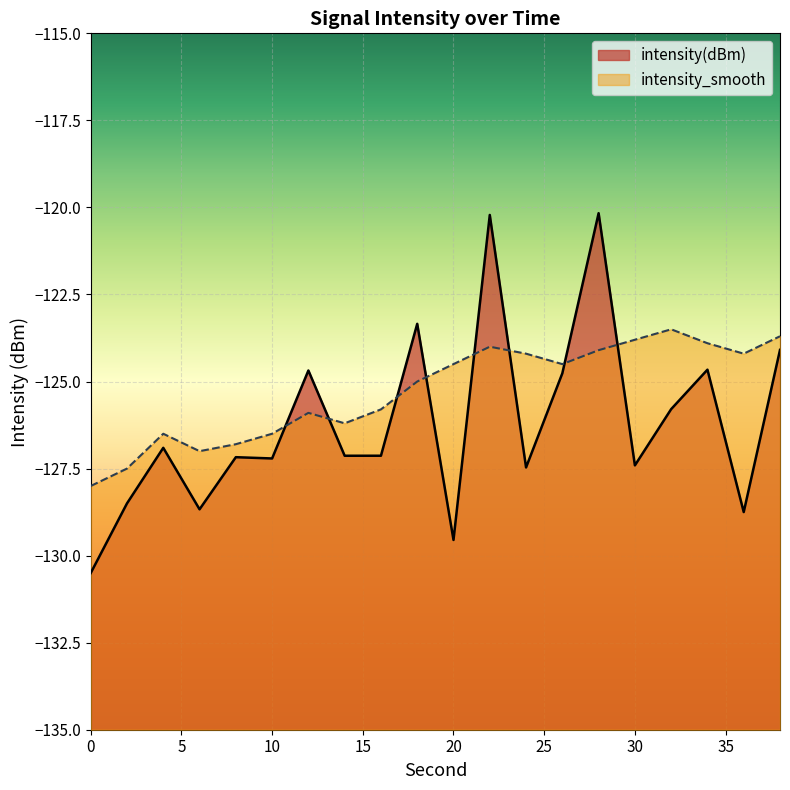

Reading right to left, transcribe all the data shown in this chart.

intensity(dBm): 38=-124.1	36=-128.7	34=-124.7	32=-125.8	30=-127.4	28=-120.2	26=-124.8	24=-127.5	22=-120.2	20=-129.5	18=-123.3	16=-127.1	14=-127.1	12=-124.7	10=-127.2	8=-127.2	6=-128.7	4=-126.9	2=-128.5	0=-130.5
intensity_smooth: 38=-123.7	36=-124.2	34=-123.9	32=-123.5	30=-123.8	28=-124.1	26=-124.5	24=-124.2	22=-124.0	20=-124.5	18=-125.0	16=-125.8	14=-126.2	12=-125.9	10=-126.5	8=-126.8	6=-127.0	4=-126.5	2=-127.5	0=-128.0